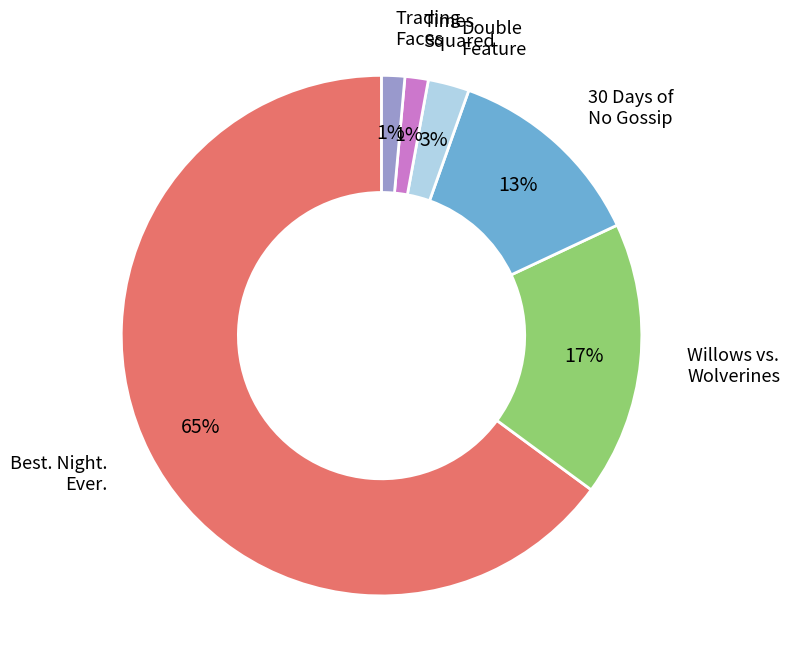

Between Double Feature and Willows vs. Wolverines, which is larger?

Willows vs. Wolverines